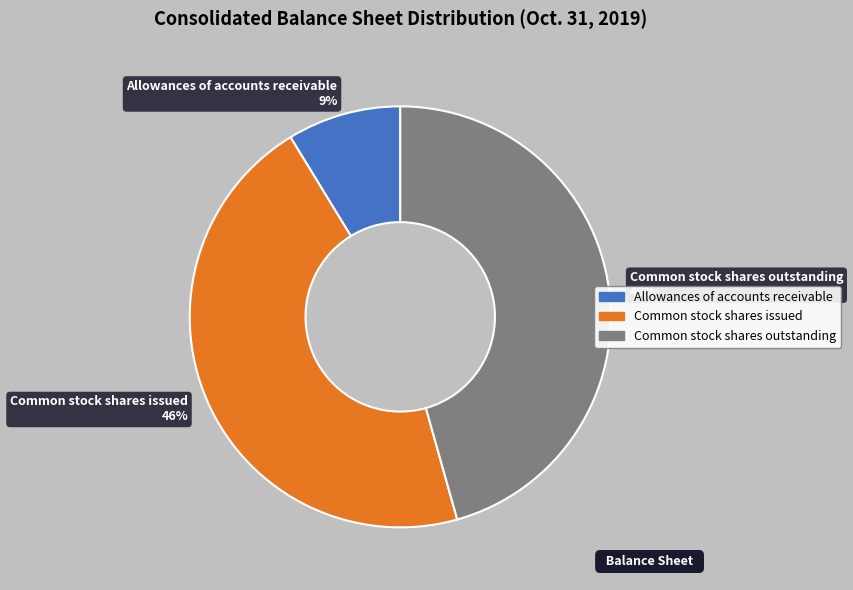

To the nearest percent, what is the average slice percentage?

33%